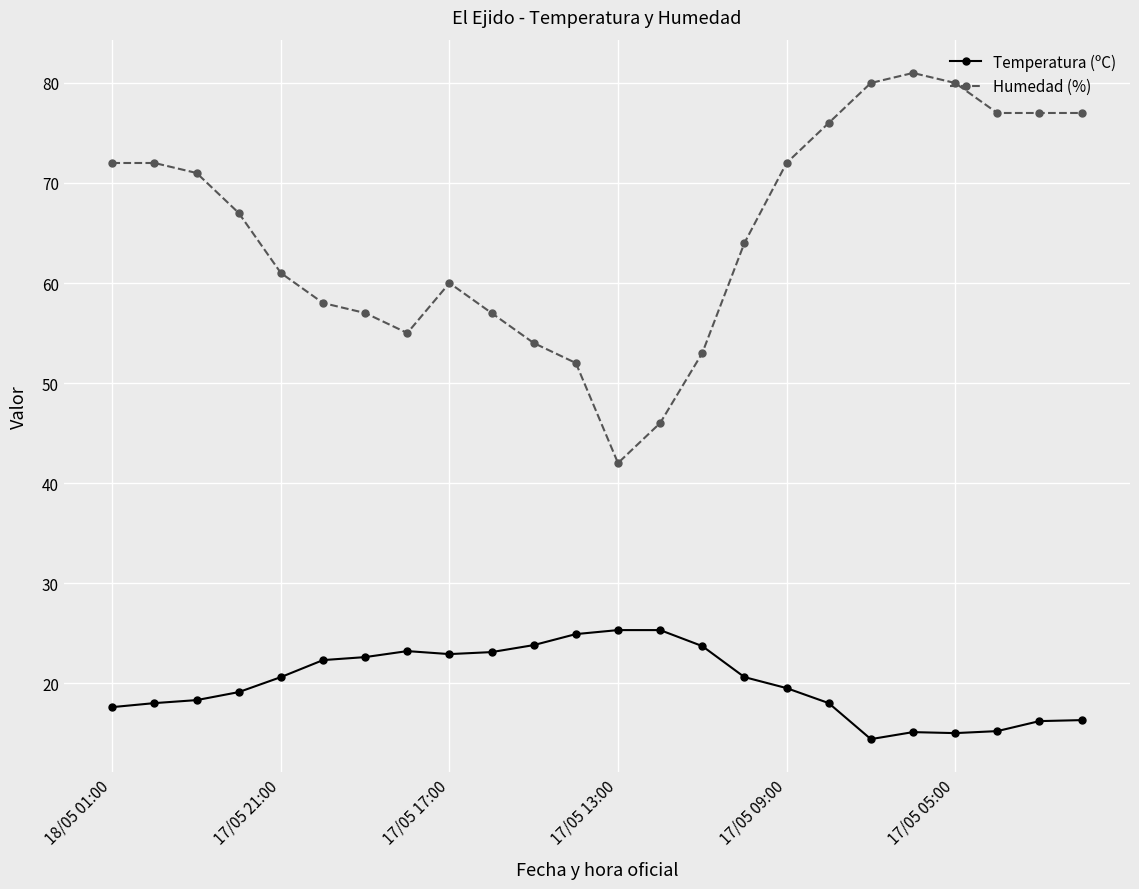

What is the difference between the maximum and minimum values in the Humedad (%) series?

39.0